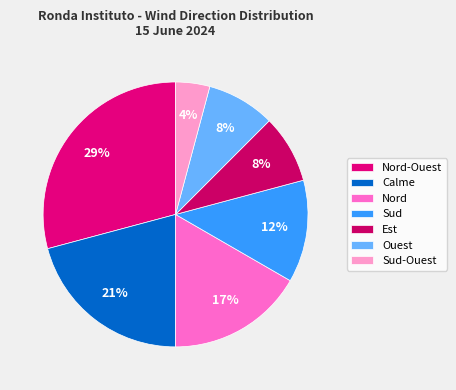

Which has a higher value, Sud or Ouest?

Sud